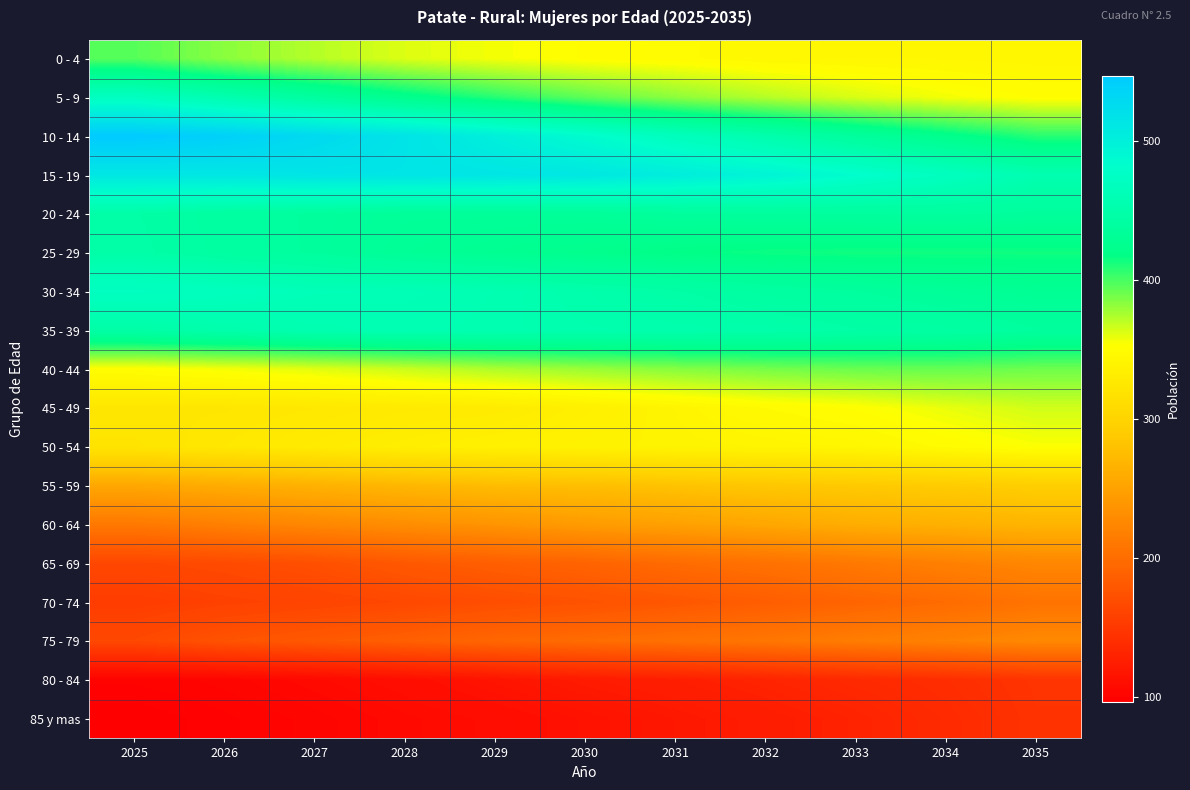

List the series in order of their peak value, lowest first.

85 y mas, 80 - 84, 70 - 74, 65 - 69, 75 - 79, 60 - 64, 55 - 59, 50 - 54, 45 - 49, 40 - 44, 0 - 4, 20 - 24, 25 - 29, 35 - 39, 5 - 9, 30 - 34, 15 - 19, 10 - 14